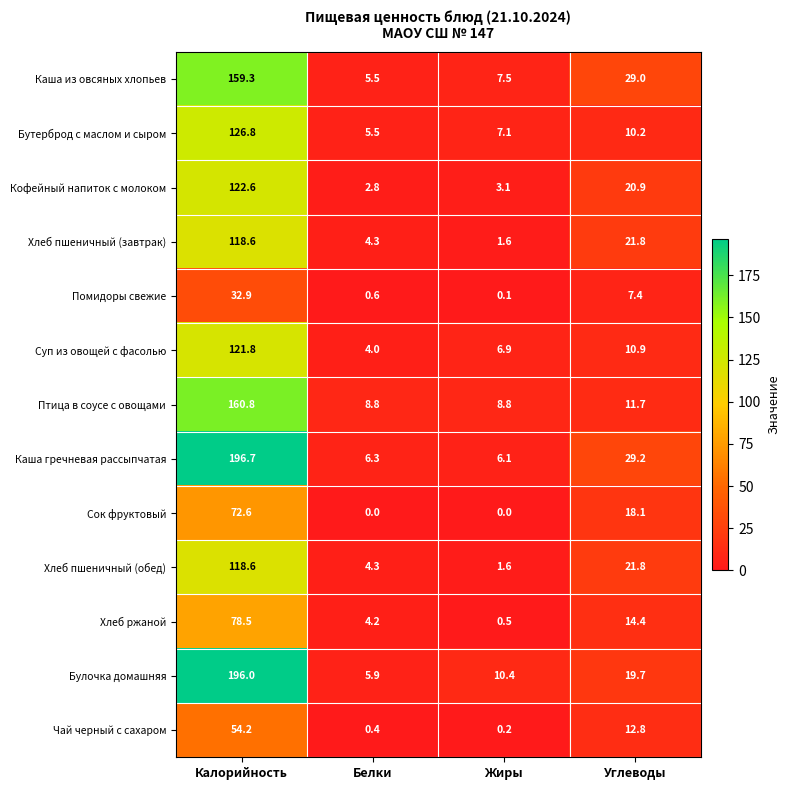

What is the difference between the highest and lowest values at Жиры?

10.4